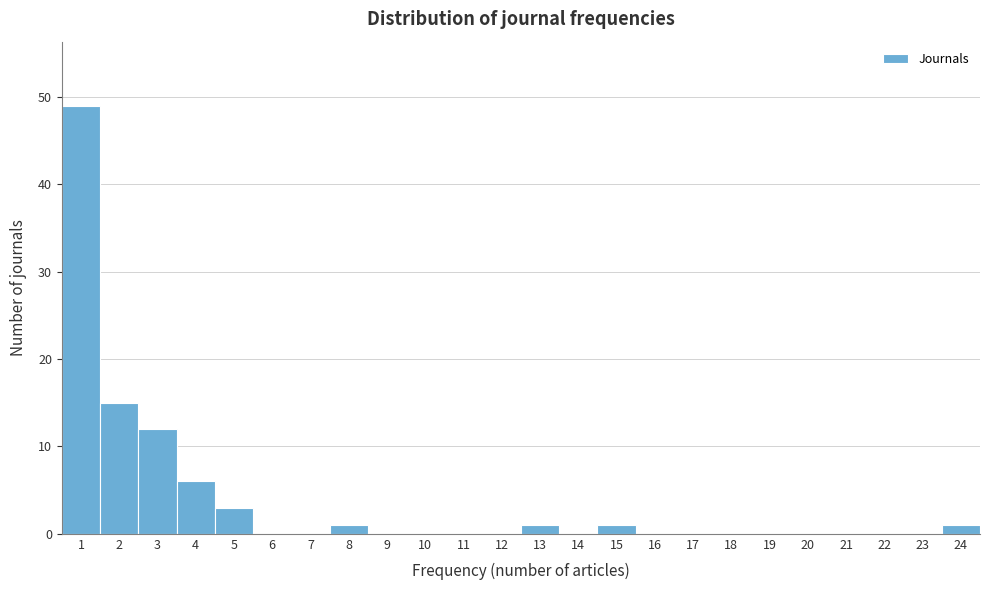

Reading right to left, extract all data points from this chart.

24=1	23=0	22=0	21=0	20=0	19=0	18=0	17=0	16=0	15=1	14=0	13=1	12=0	11=0	10=0	9=0	8=1	7=0	6=0	5=3	4=6	3=12	2=15	1=49